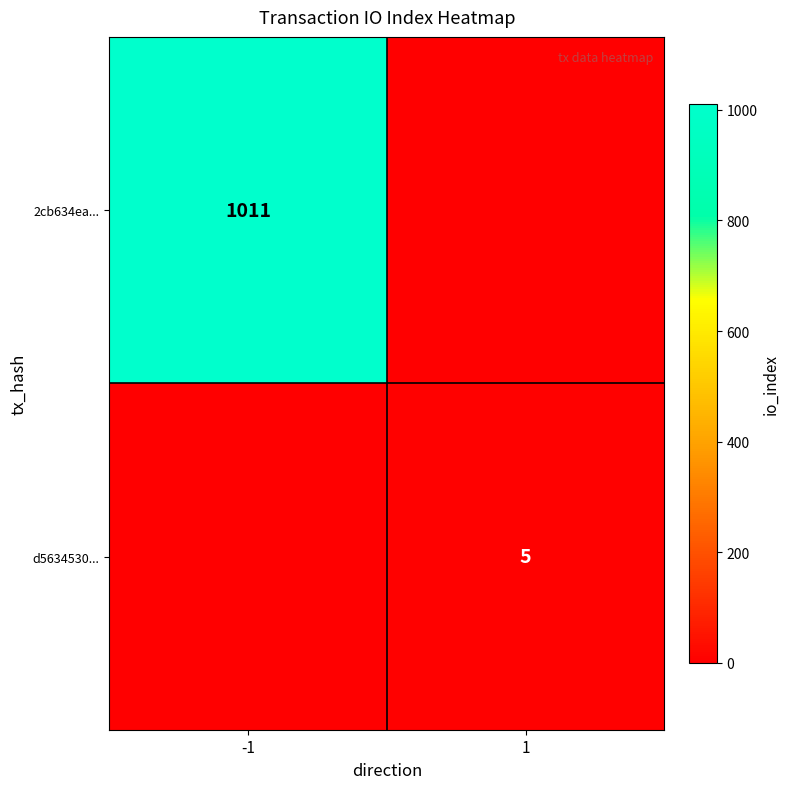

At which category is the sum across all series the highest?

-1